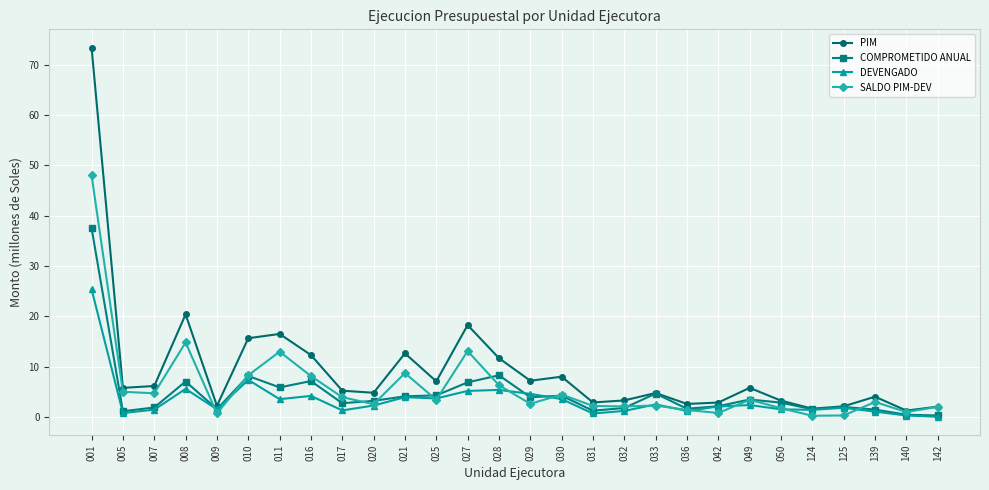

What is the maximum value shown in the chart?

73.4